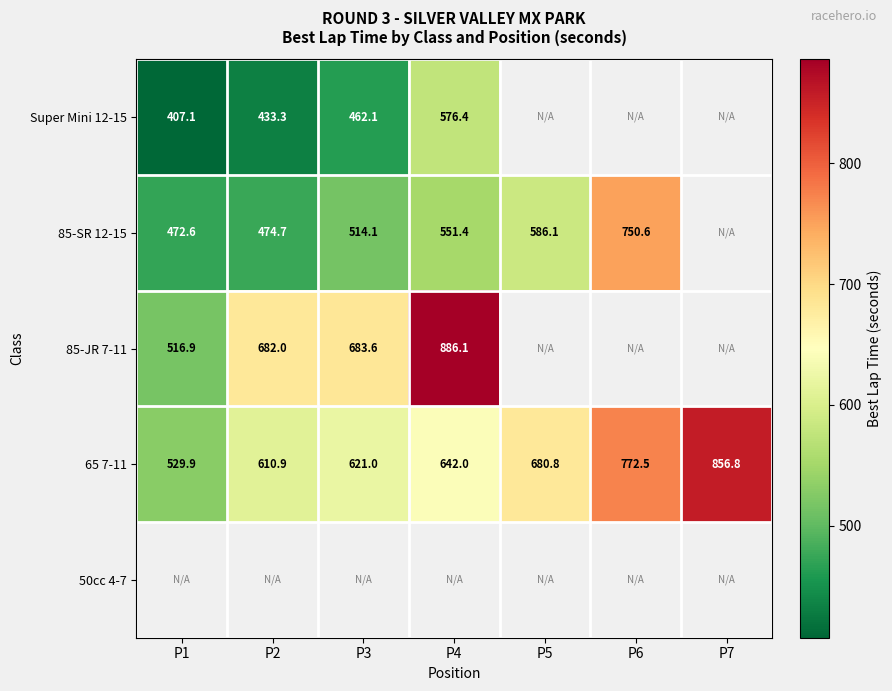

Read the 85-JR 7-11 value at P4.

886.1